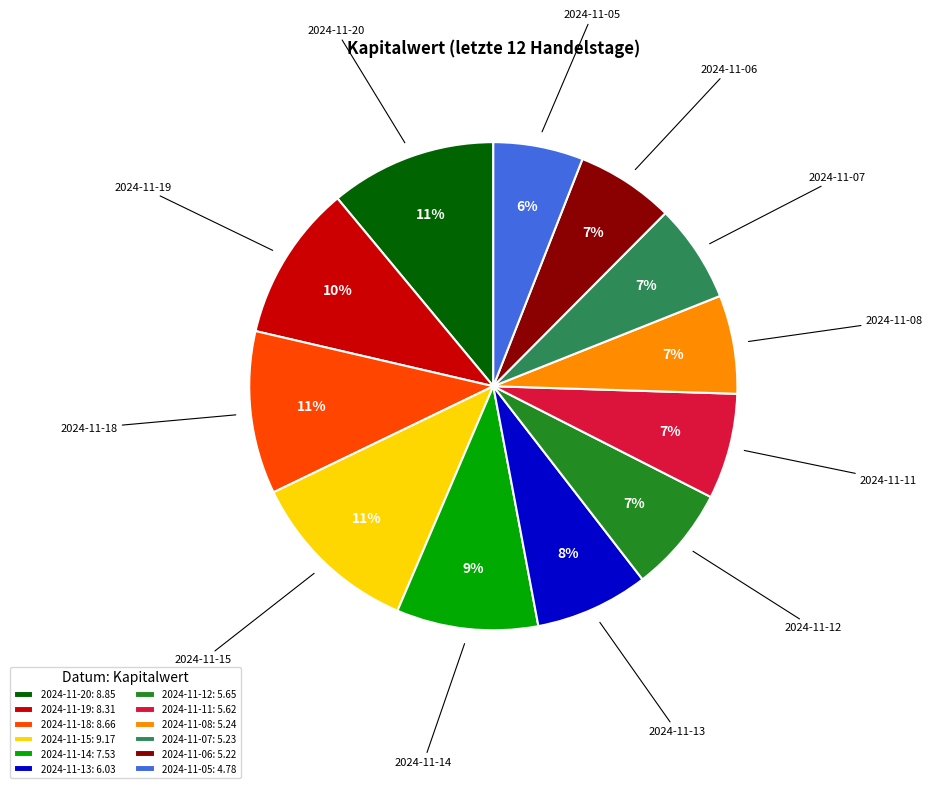

Does 2024-11-08 account for over 50% of the chart?

No